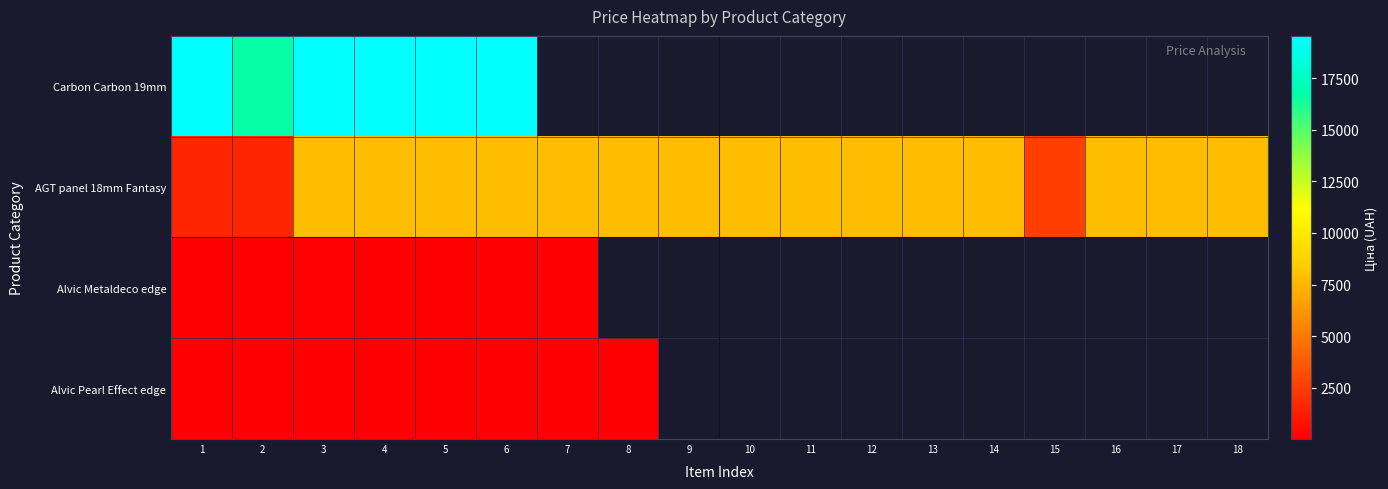

List the series in order of their overall mean, highest first.

Carbon Carbon 19mm, AGT panel 18mm Fantasy, Alvic Metaldeco edge, Alvic Pearl Effect edge